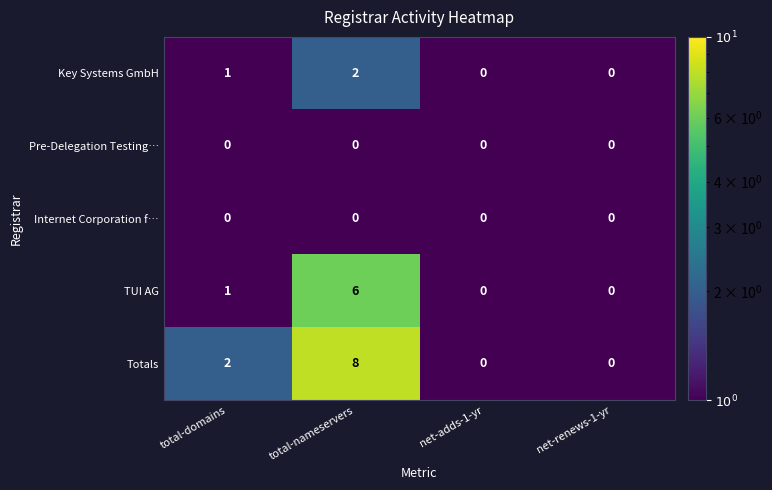

Count the Totals values in the range 0 to 8.

4